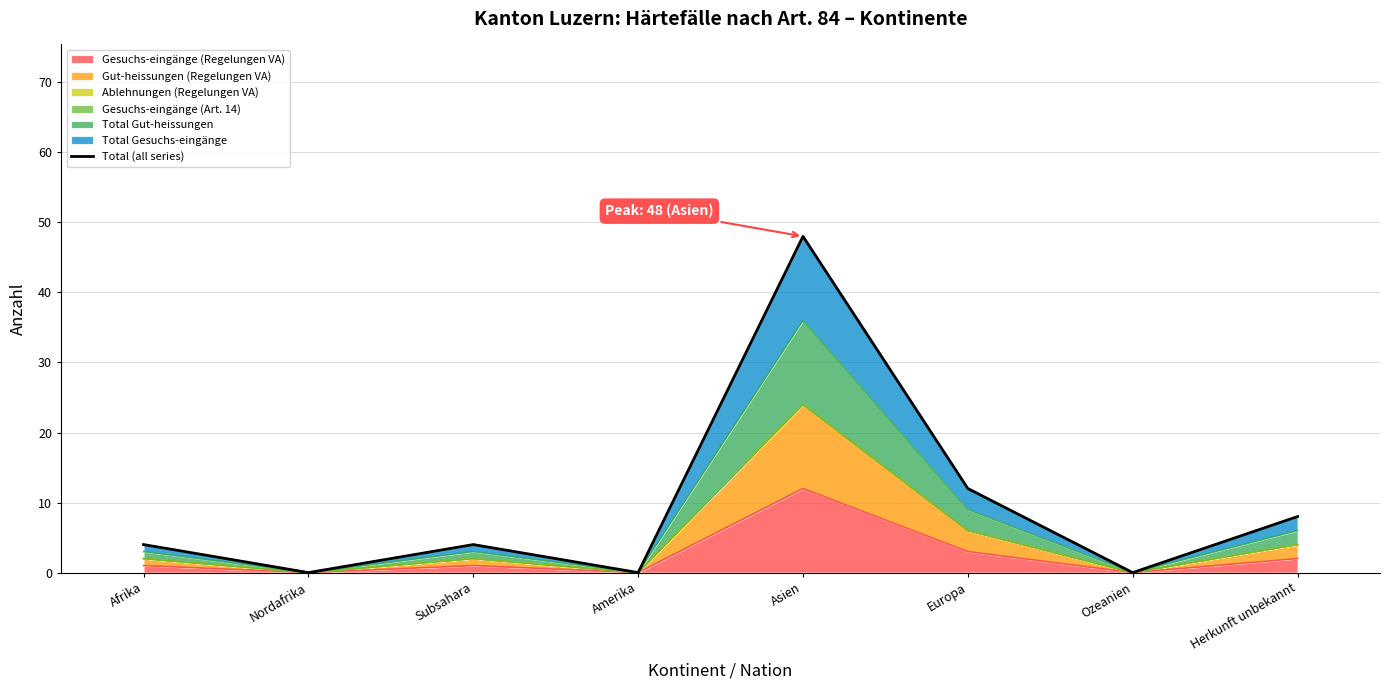

How many points are higher than both their immediate neighbors (excluding endpoints)?

2